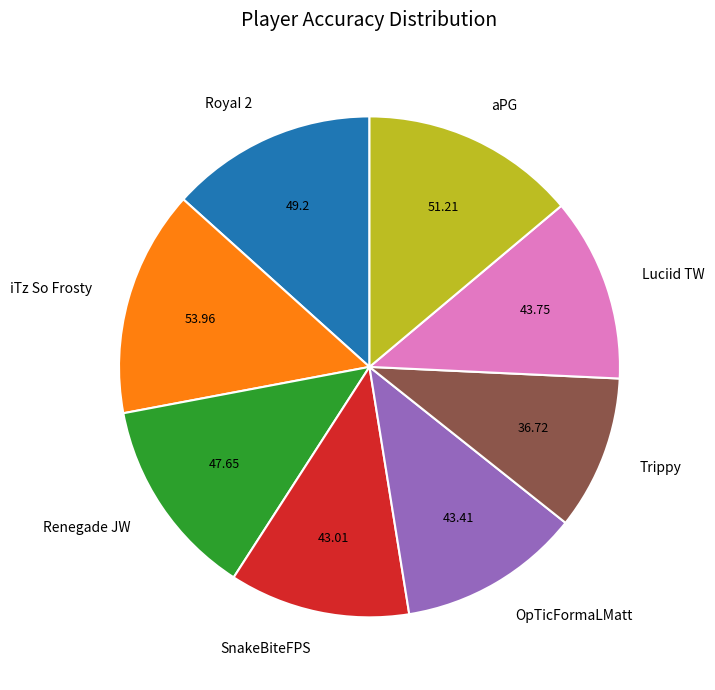

Does any single category account for the majority?

No